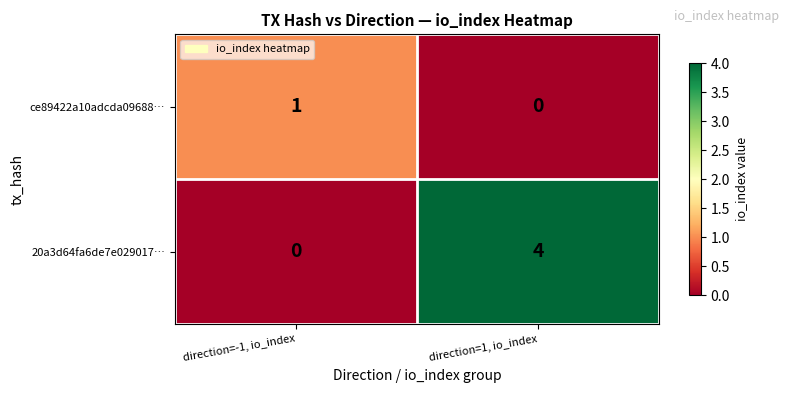

True or false: ce89422a10adcda09688… has a value of 1 at direction=-1, io_index.

True